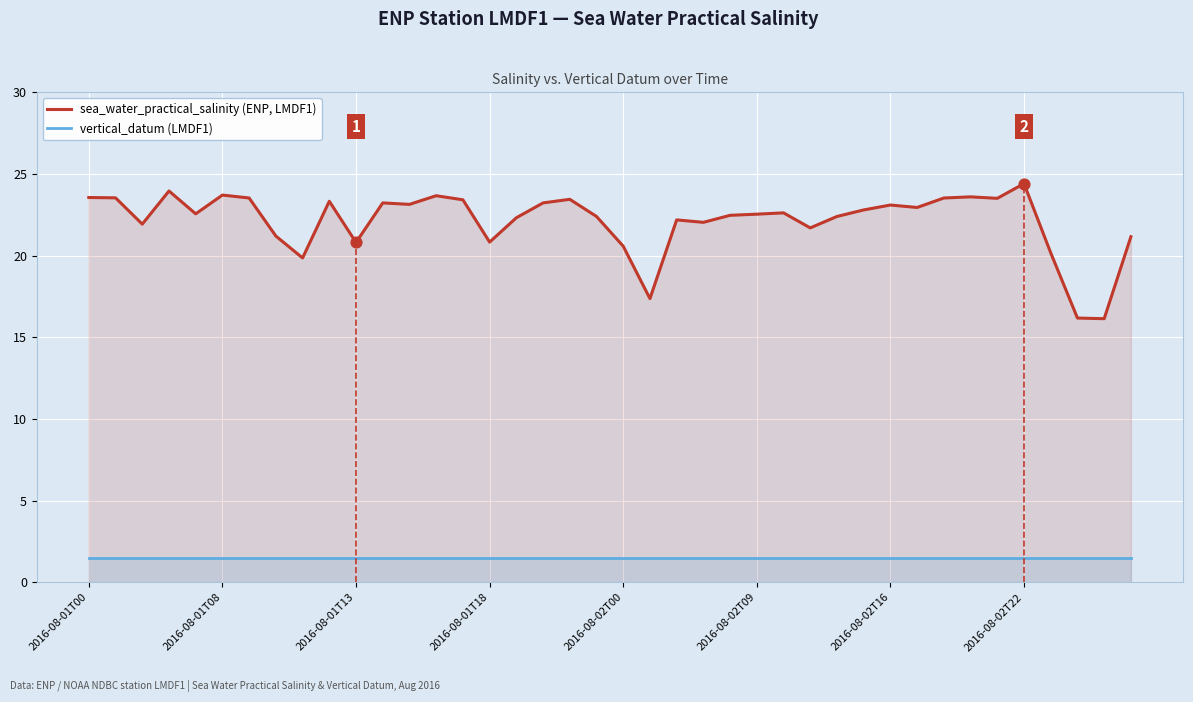

Which series has the widest spread of Y values?

sea_water_practical_salinity (ENP, LMDF1)